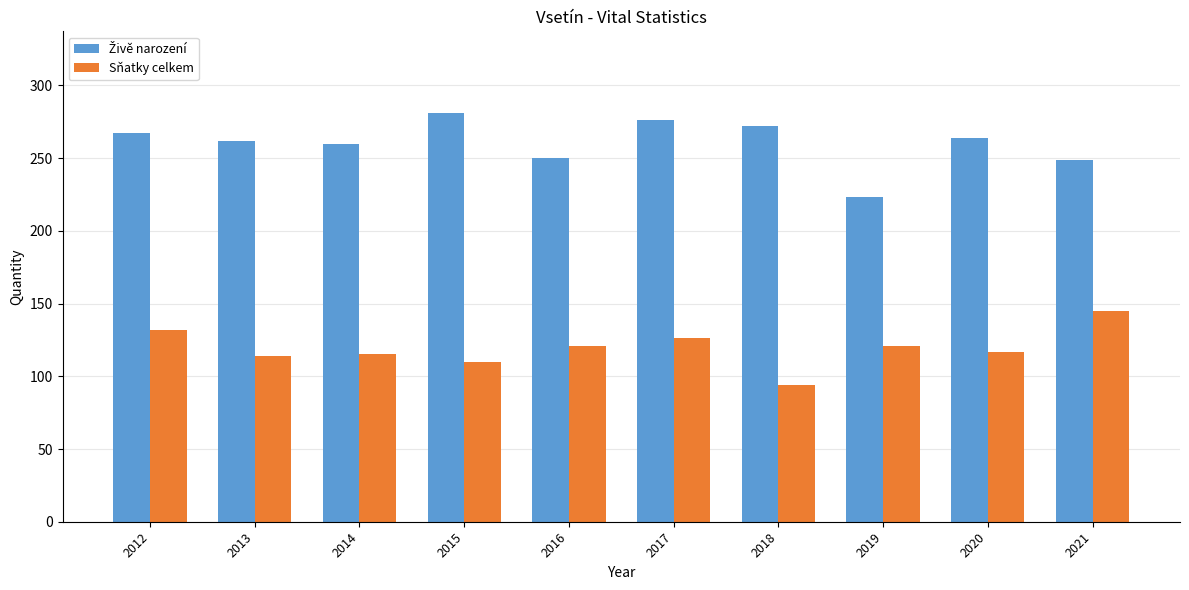

How many distinct data groups are displayed?

2